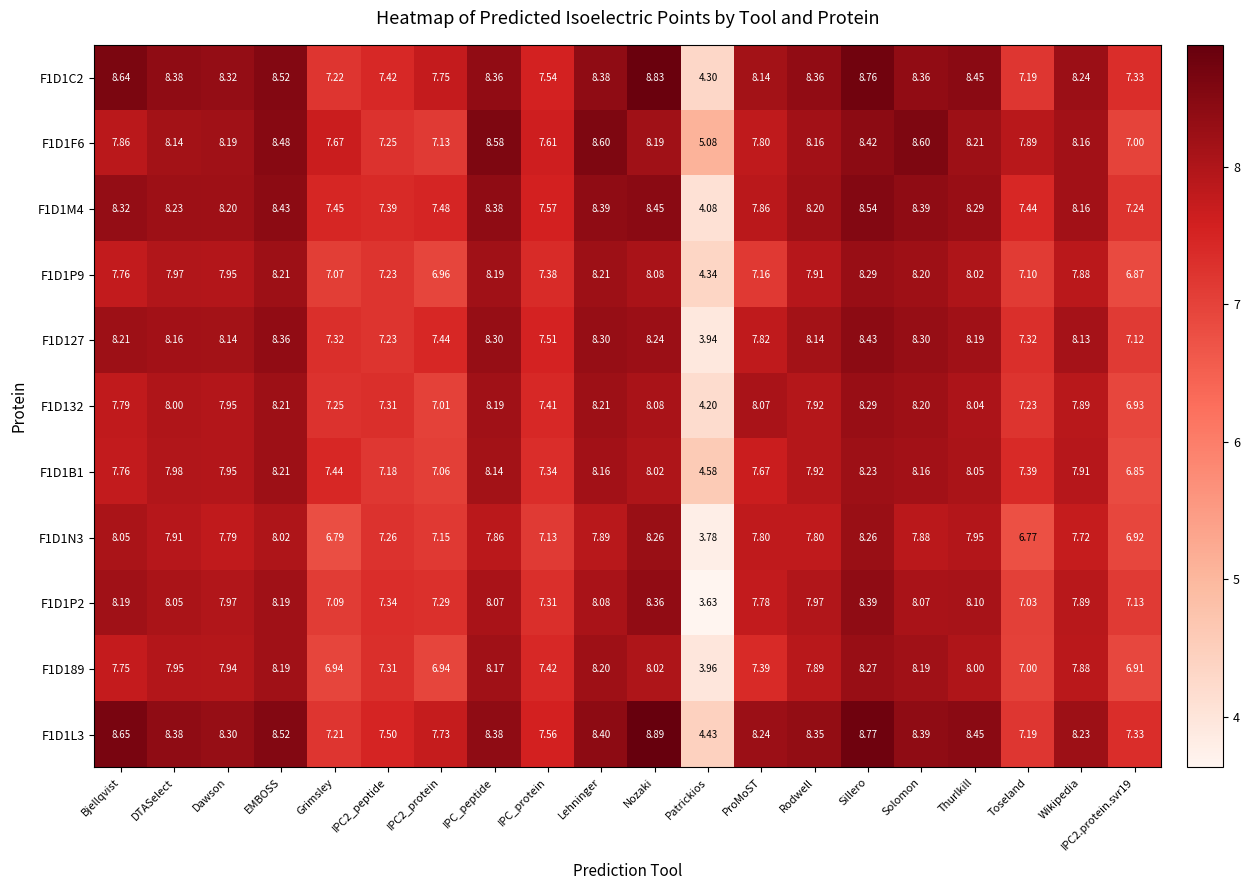

Which label corresponds to the smallest value in the chart?

Patrickios